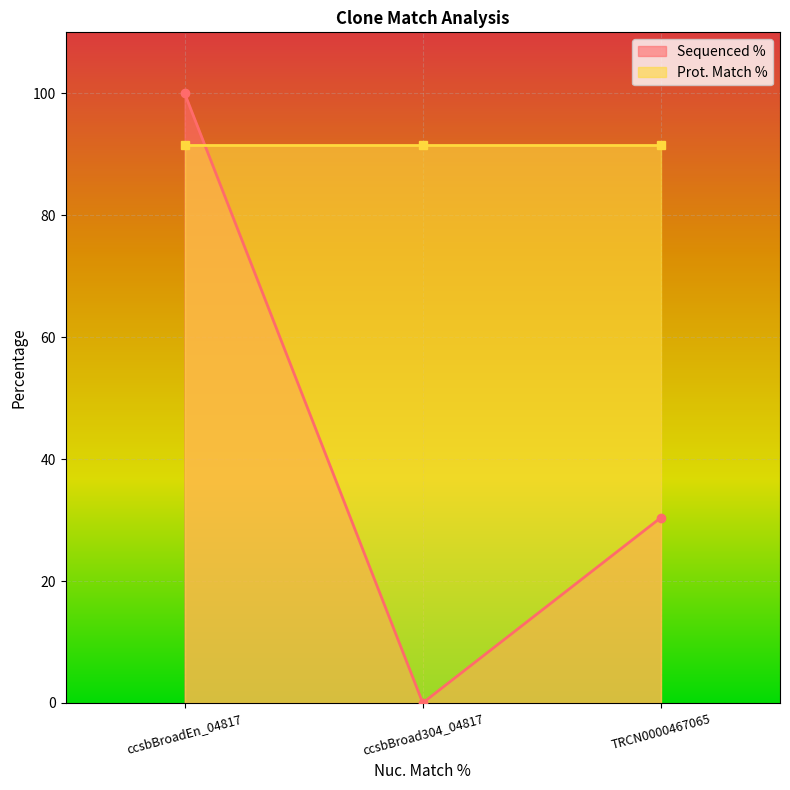

What is the difference between the maximum and minimum values?

100.0